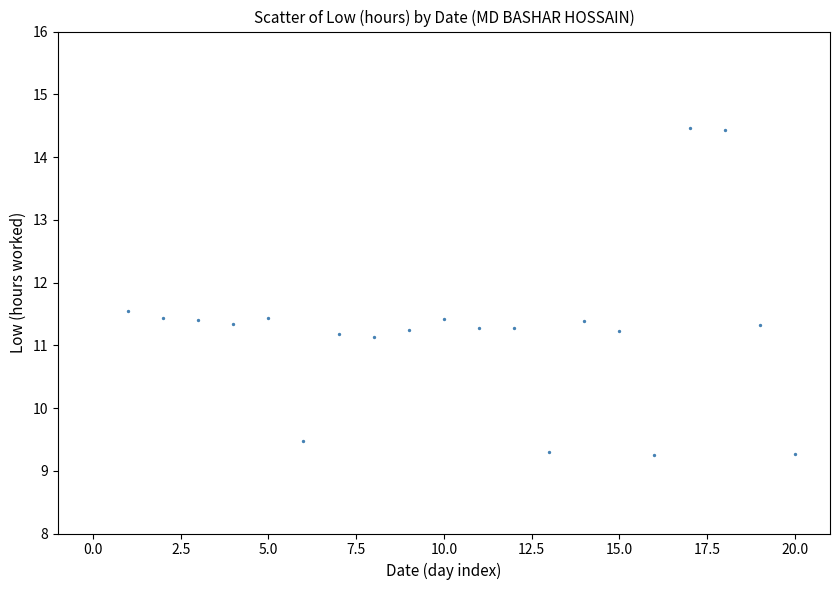

What is the range of Y values (max minus min)?

5.2